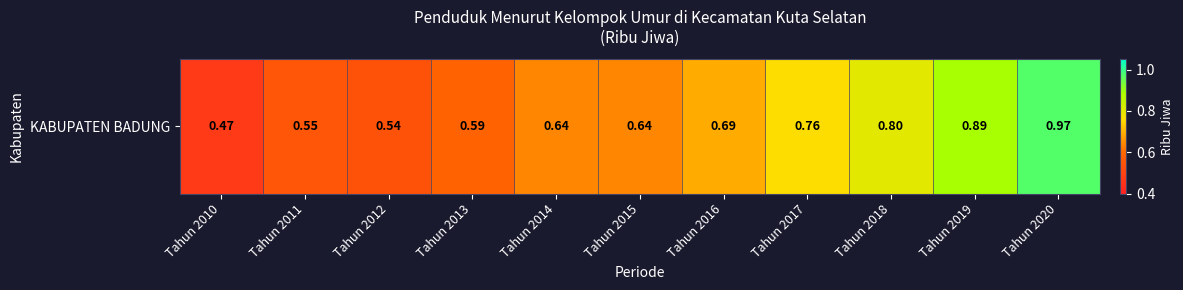

Between Tahun 2013 and Tahun 2017, which is larger?

Tahun 2017